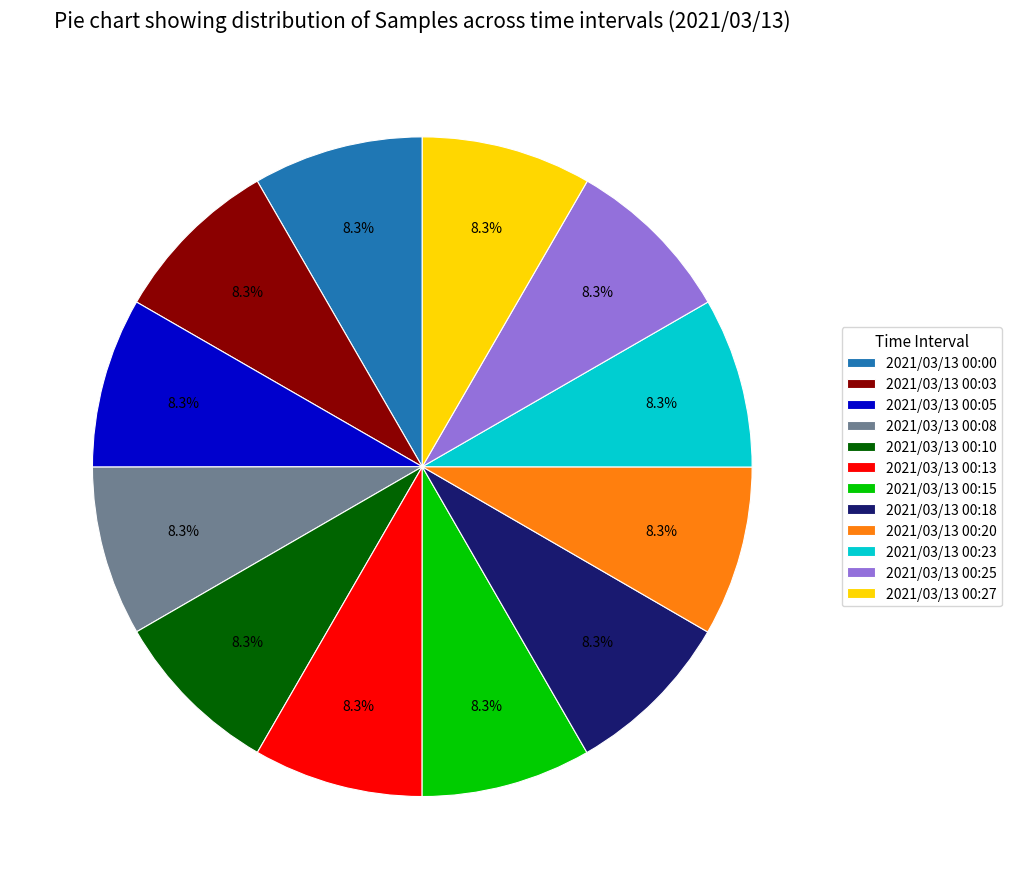

Do 2021/03/13 00:10 and 2021/03/13 00:00 together represent more than half of the pie?

No